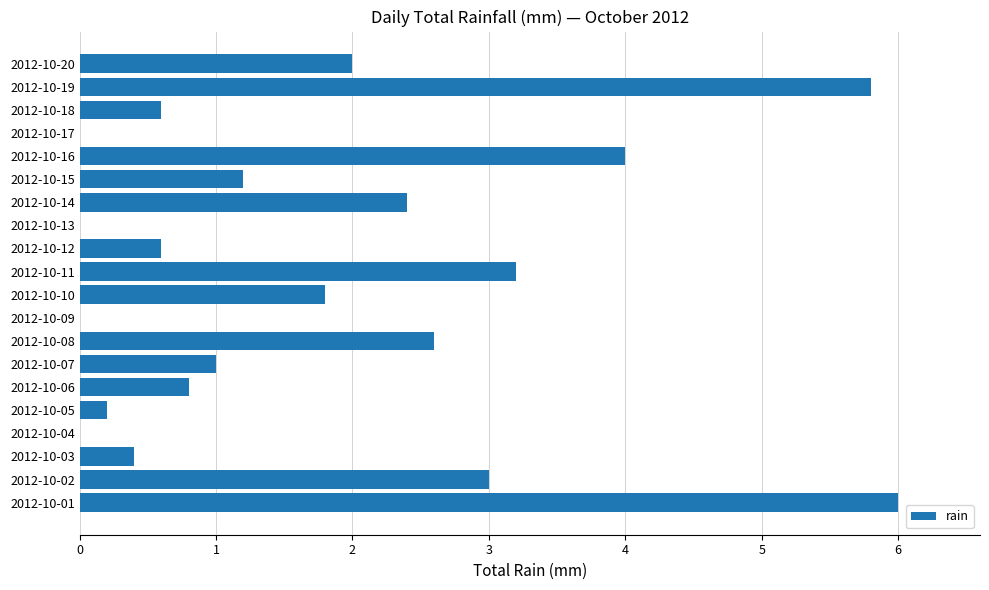

Reading bottom to top, extract all data points from this chart.

2012-10-01=6.0	2012-10-02=3.0	2012-10-03=0.4	2012-10-04=0.0	2012-10-05=0.2	2012-10-06=0.8	2012-10-07=1.0	2012-10-08=2.6	2012-10-09=0.0	2012-10-10=1.8	2012-10-11=3.2	2012-10-12=0.6	2012-10-13=0.0	2012-10-14=2.4	2012-10-15=1.2	2012-10-16=4.0	2012-10-17=0.0	2012-10-18=0.6	2012-10-19=5.8	2012-10-20=2.0